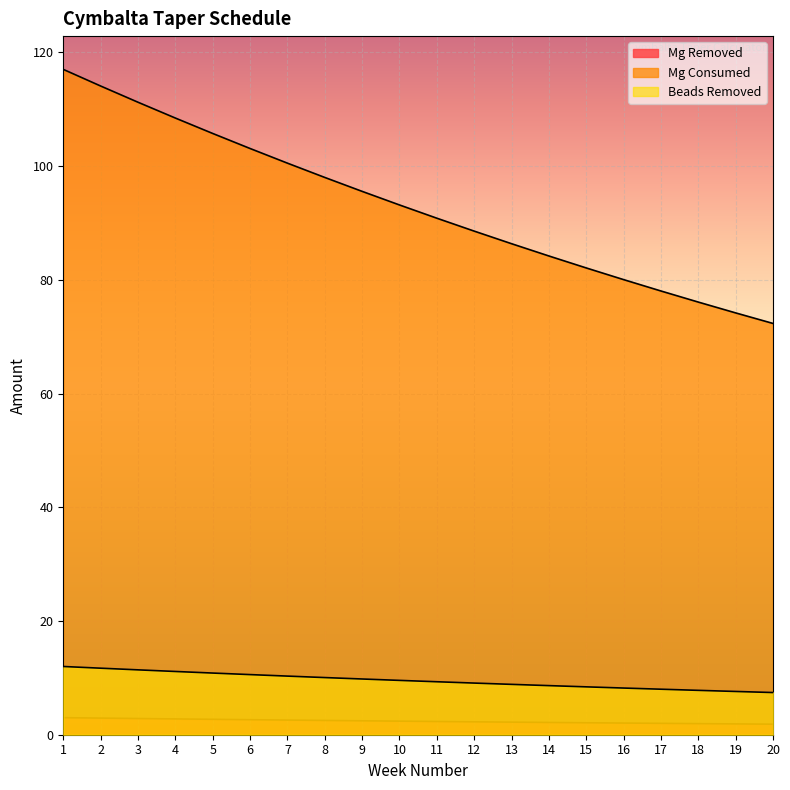

At which label is Mg Removed closest to 2?

17